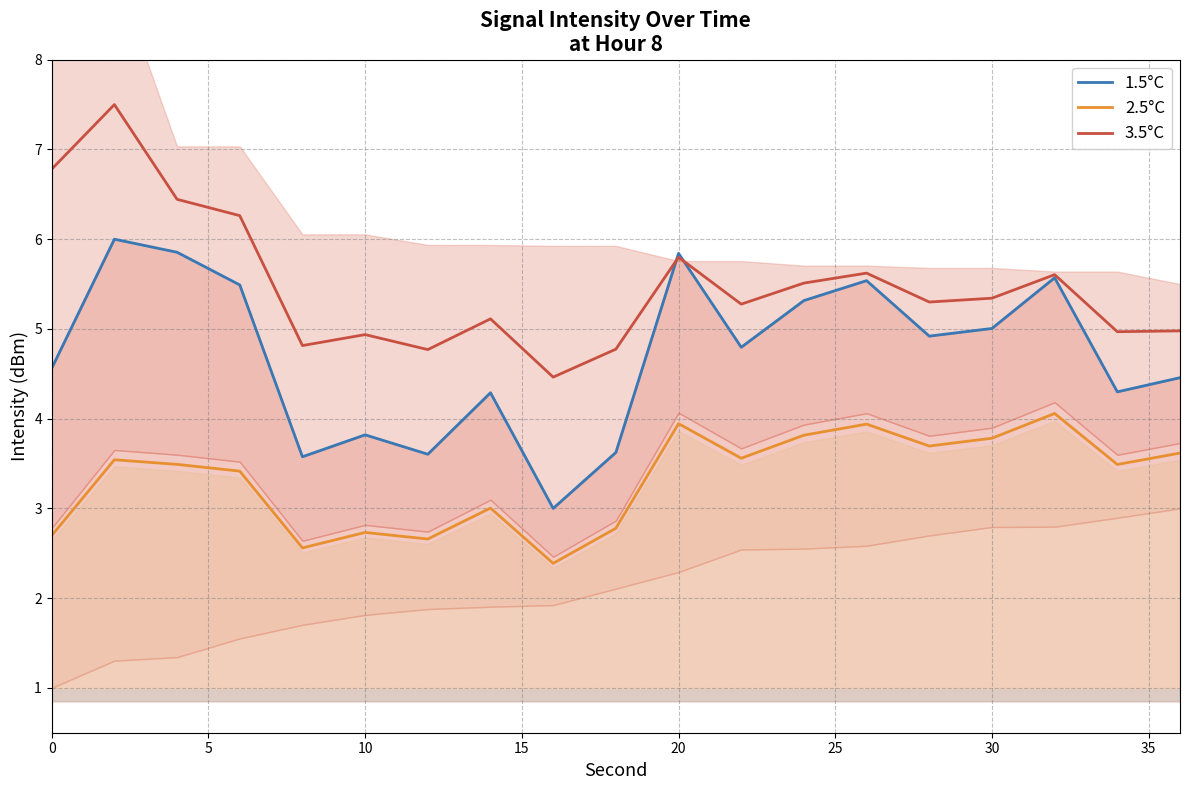

What is the label of the 3rd point from the left?

10